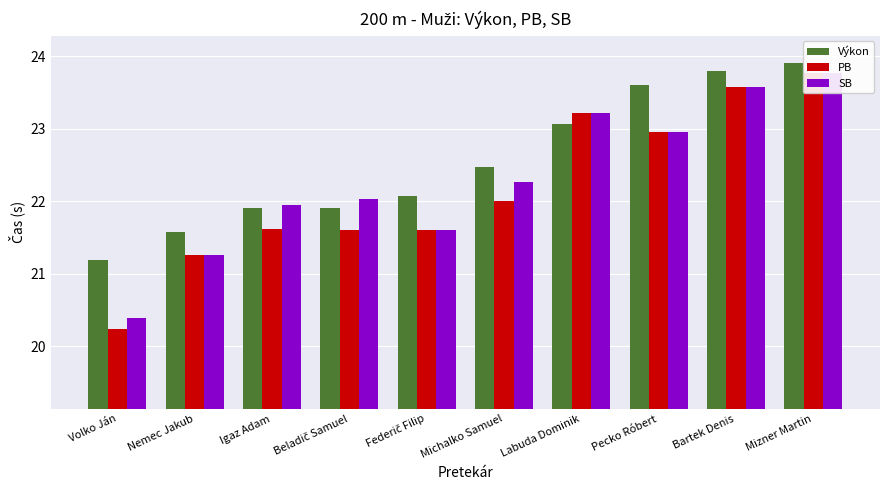

Reading left to right, list all the values displayed in this chart.

Výkon: 21.2	21.6	21.9	21.9	22.1	22.5	23.1	23.6	23.8	23.9
PB: 20.2	21.3	21.6	21.6	21.6	22.0	23.2	22.9	23.6	23.8
SB: 20.4	21.3	21.9	22.0	21.6	22.3	23.2	22.9	23.6	23.8